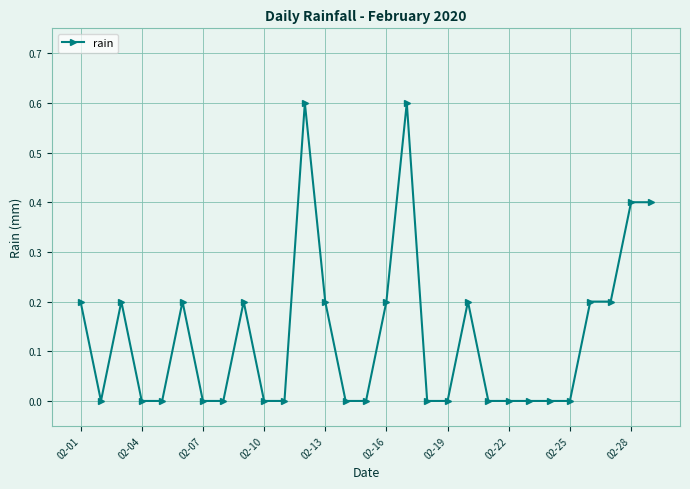

What is the sum of all values?

3.8